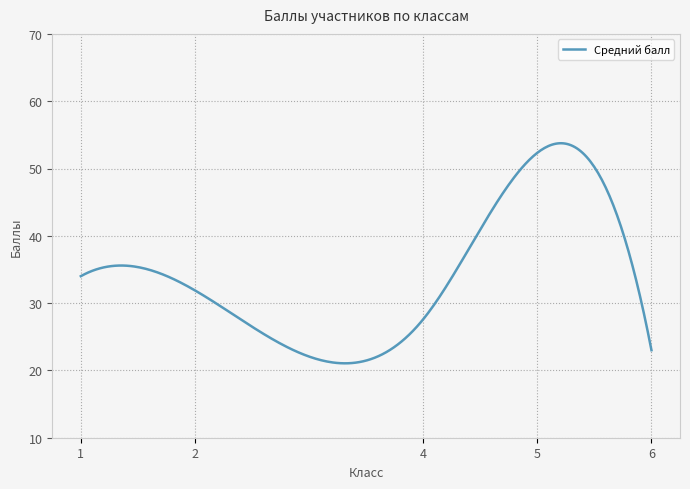

True or false: the data has more than 1 interior local peaks.

True